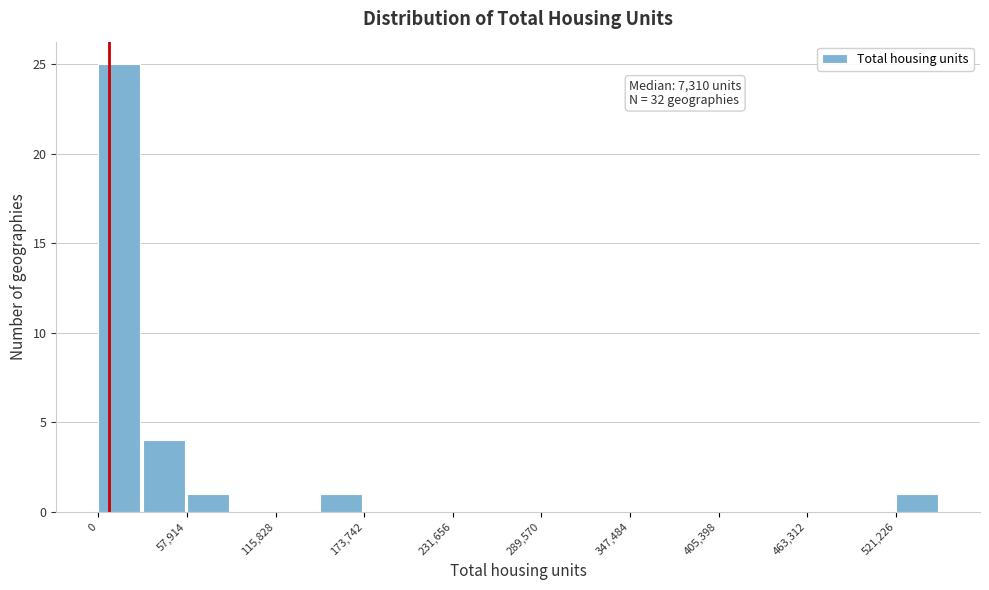

Read against the x-axis, roughly where is the centre of the tallest bar?

10000